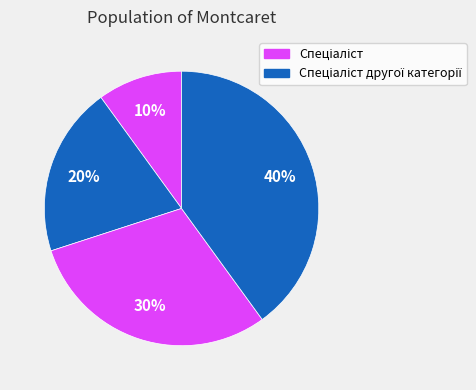

How many slices are in this pie chart?

4